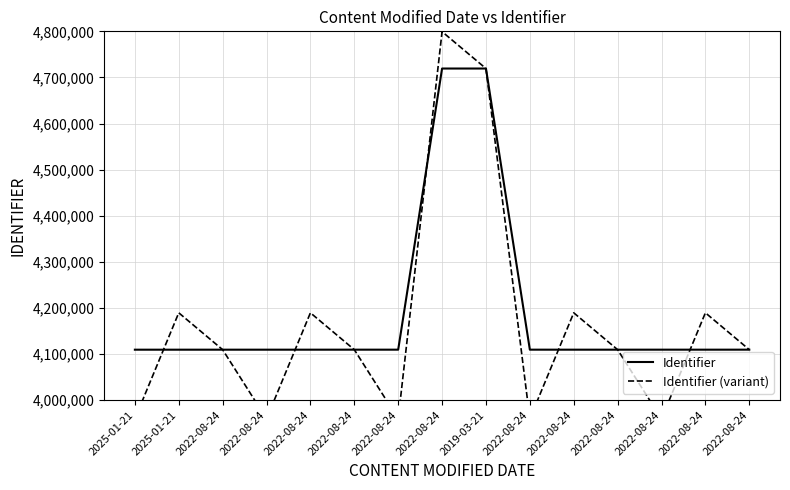

How many values in the Identifier (variant) series are below 4109363?

7